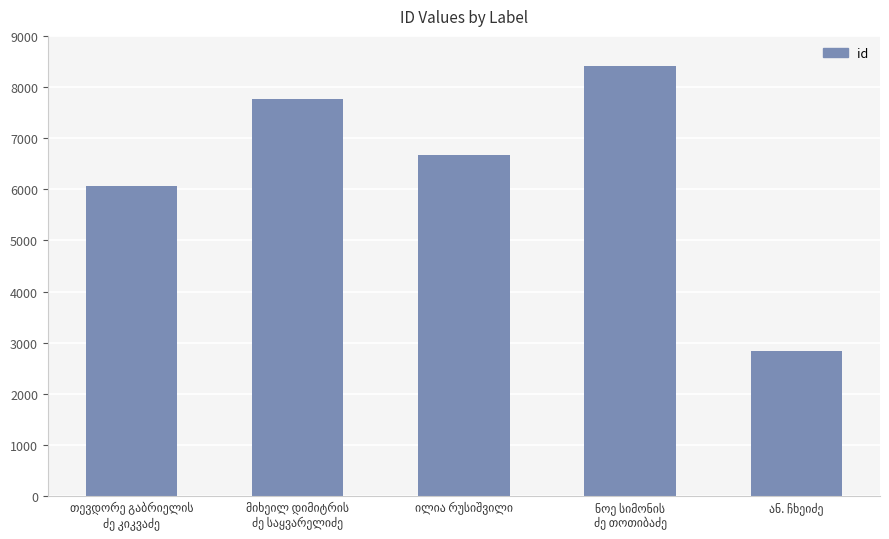

What is the value of the 5th bar from the left?

2838